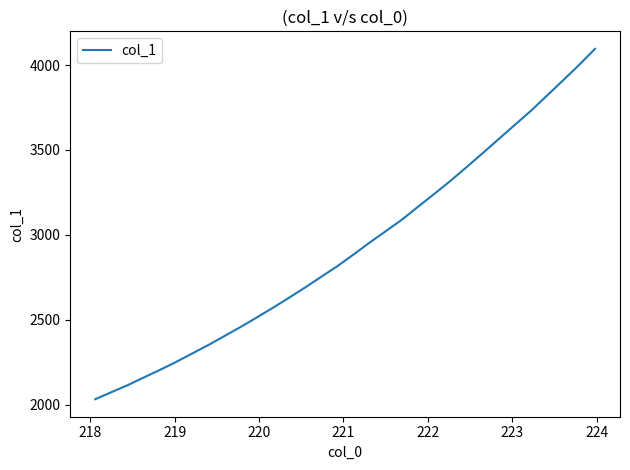

What is the minimum value shown in the chart?

2031.3